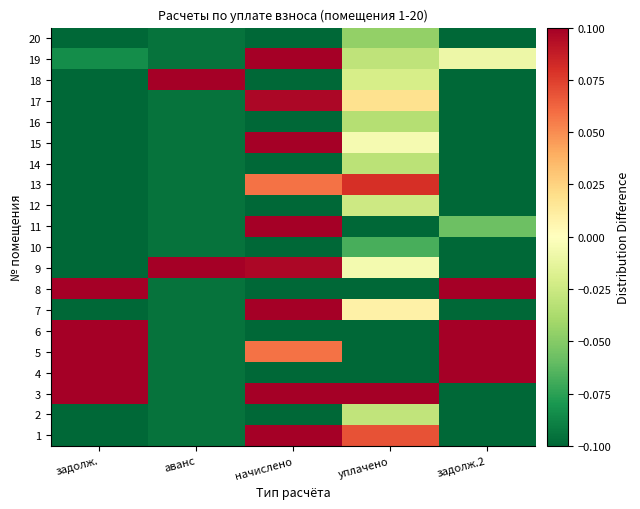

Count the number of data series in this chart.

20